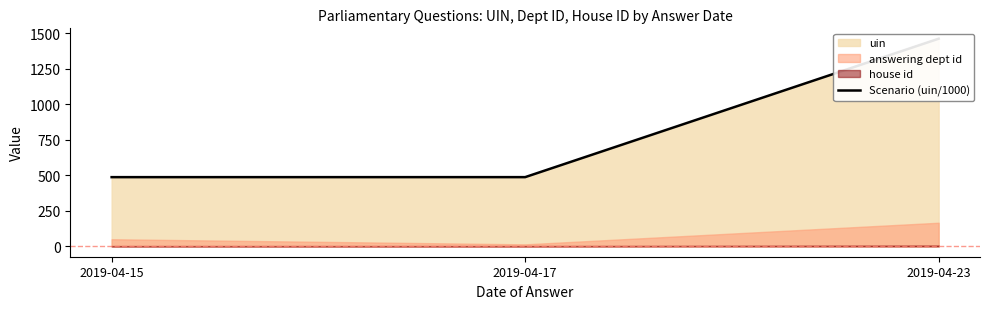

Is it true that the value at 2019-04-23 is 1460.5?

True